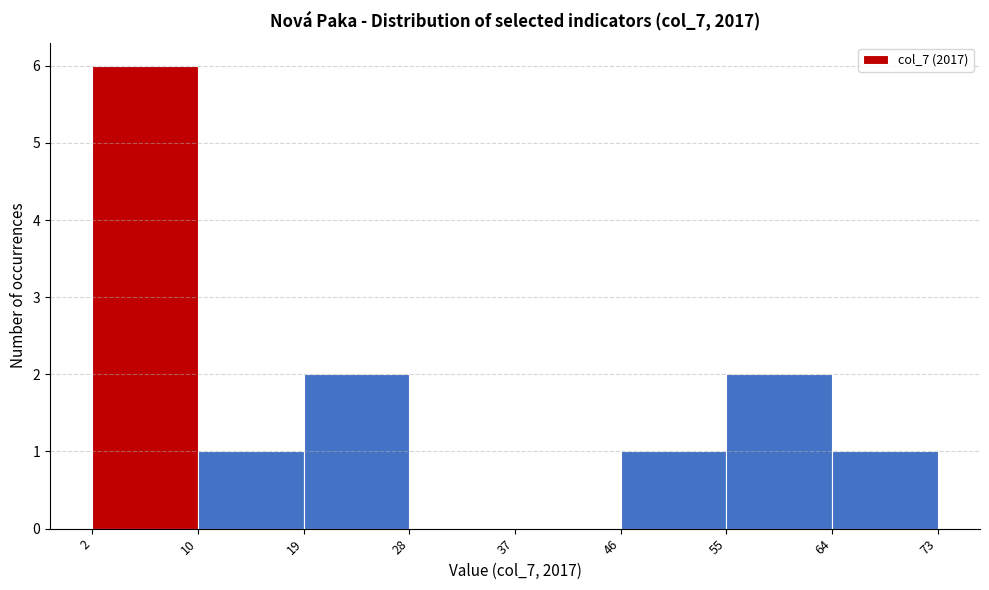

Reading left to right, transcribe all the data shown in this chart.

2=6	10=1	19=2	28=0	37=0	46=1	55=2	64=1